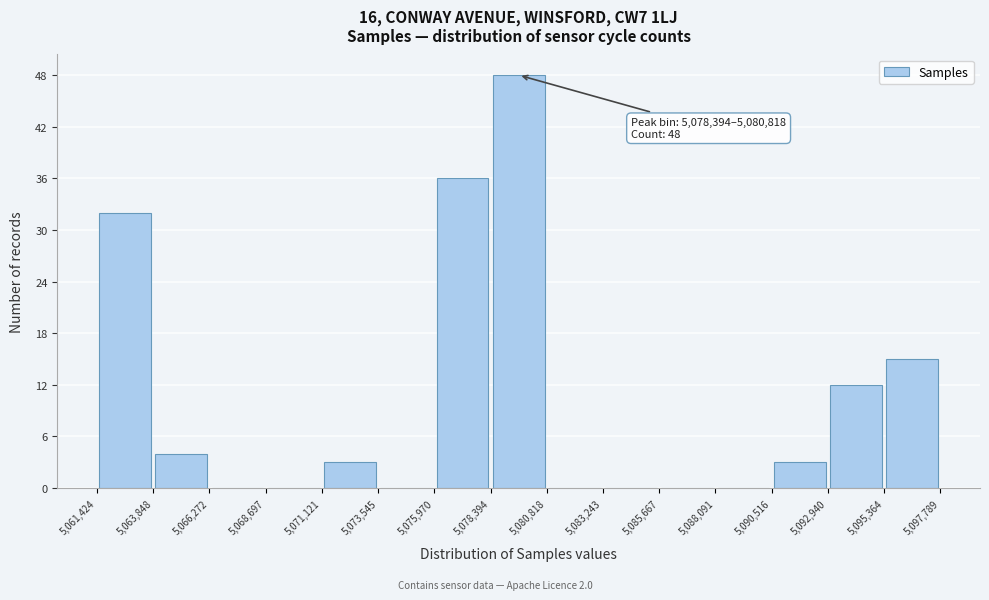

Which range on the x-axis has the tallest bar?

5,078,394 to 5,080,818